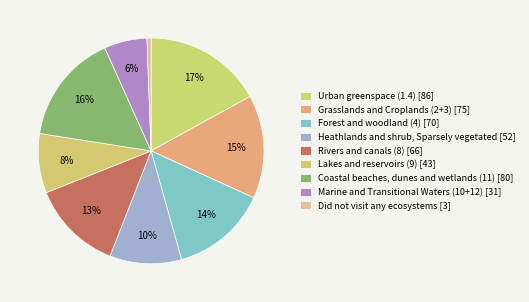

What is the largest slice in the pie chart?

Urban greenspace (1.4)